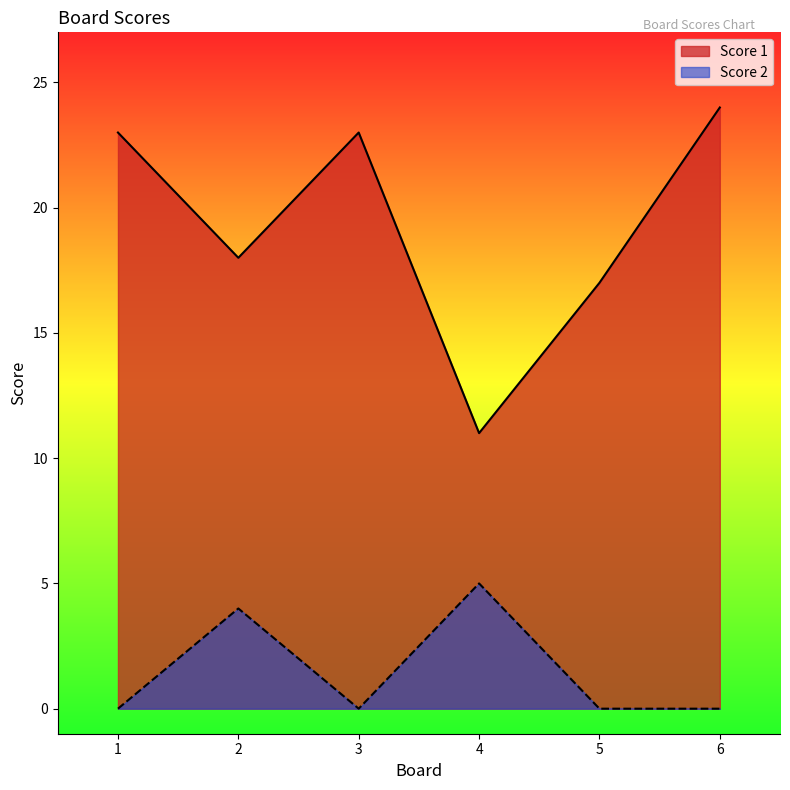

At which category is the sum across all series the highest?

6